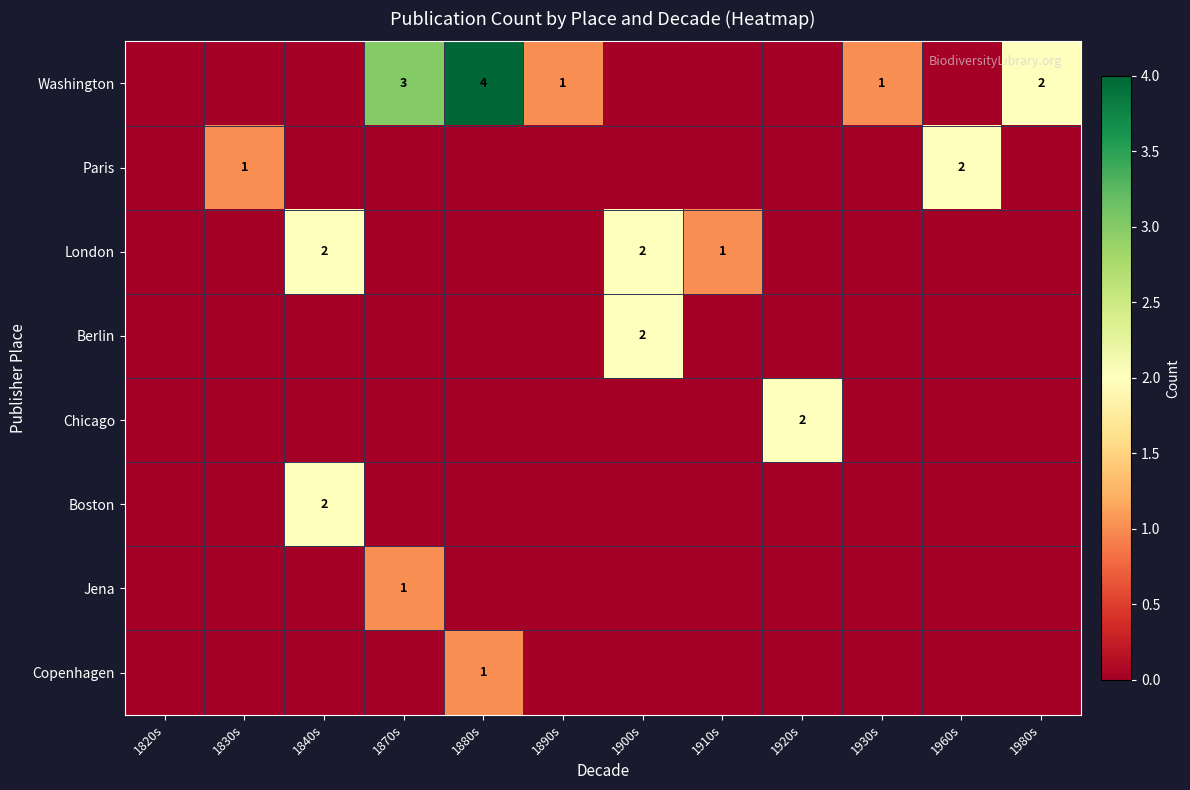

What is the total value across all series at 1920s?

2